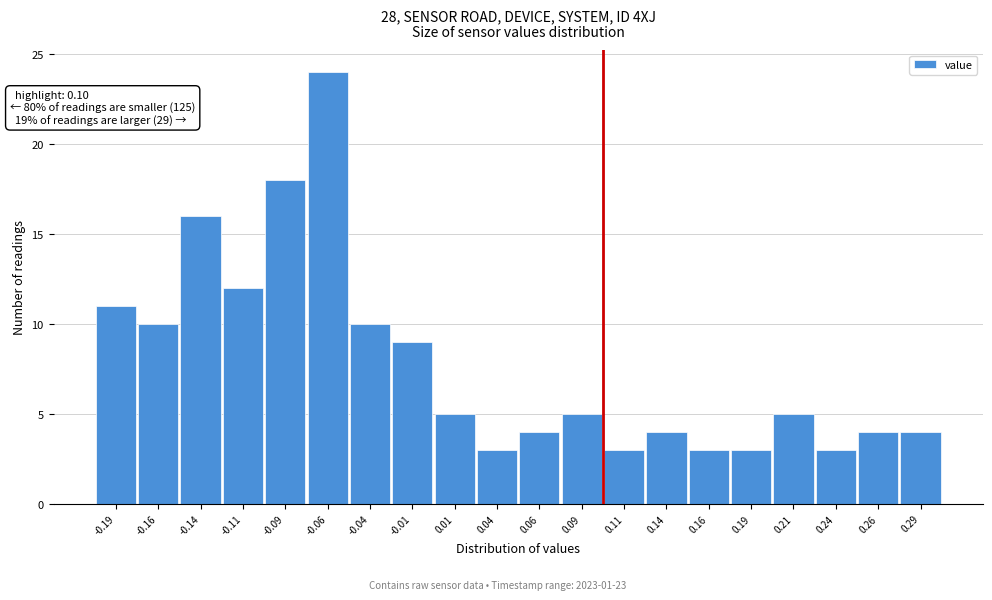

Which range on the x-axis has the tallest bar?

-0.075 to -0.050